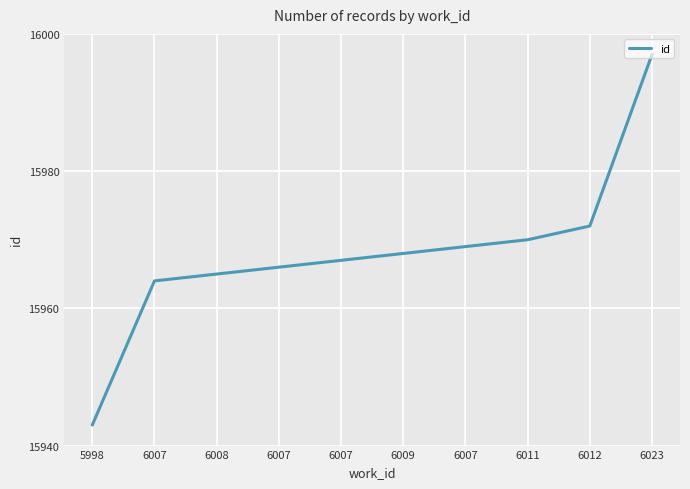

Which label corresponds to the smallest value in the chart?

5998